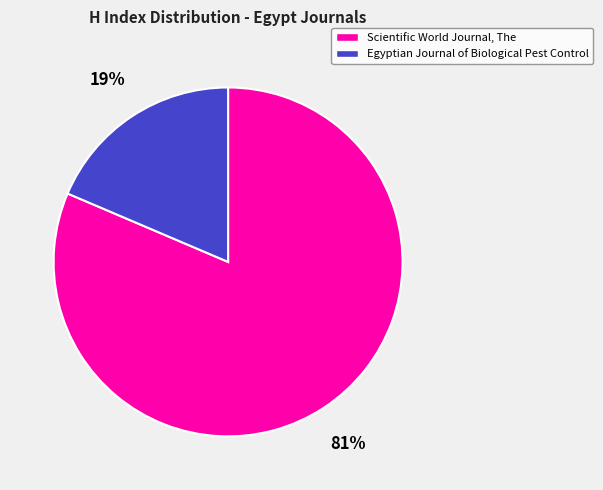

Does Egyptian Journal of Biological Pest Control account for over 50% of the chart?

No